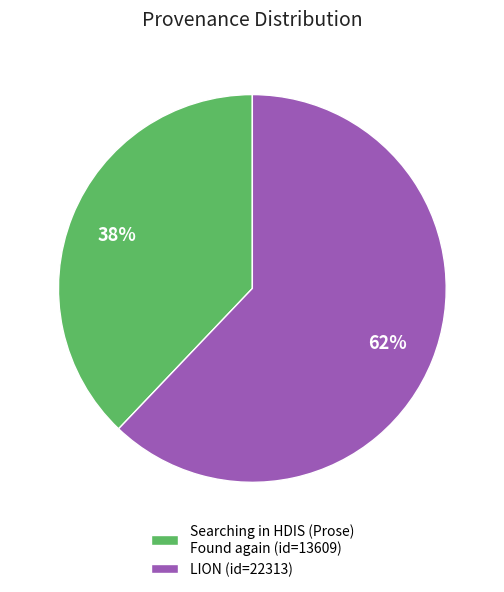

To the nearest percent, what is the combined percentage of Searching in HDIS (Prose) Found again (id=13609) and LION (id=22313)?

100%